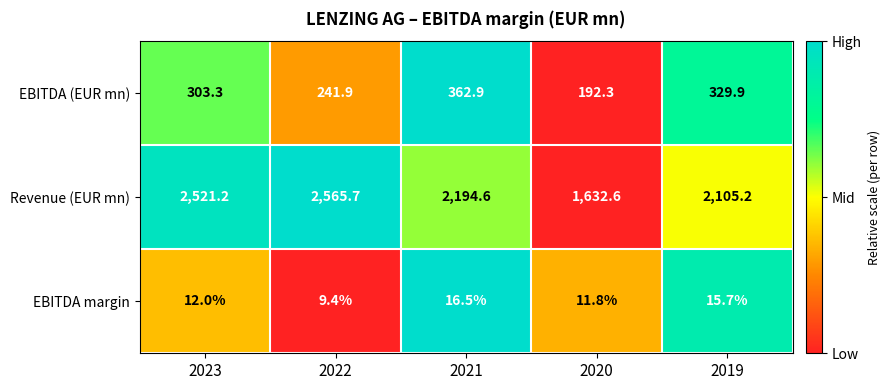

List the series in order of their peak value, lowest first.

EBITDA margin, EBITDA (EUR mn), Revenue (EUR mn)